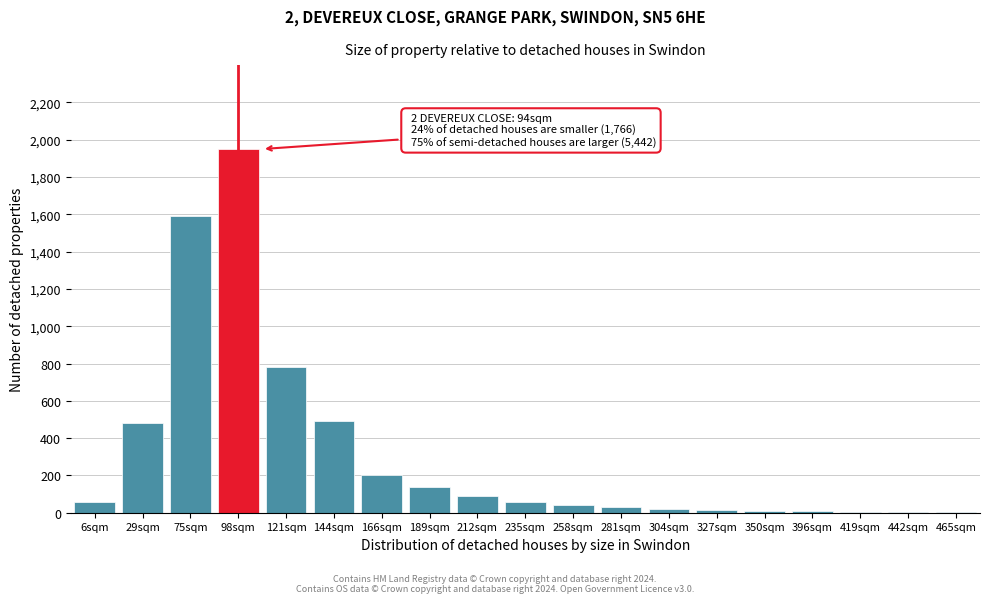

At which label is the value closest to 976?

121sqm